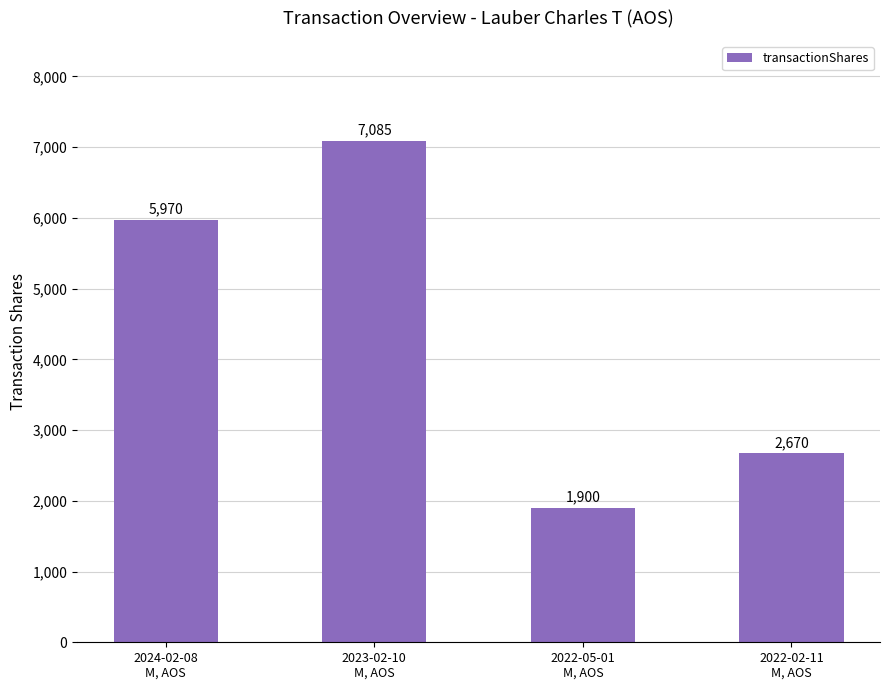

Rank the categories by value from highest to lowest.

2023-02-10
M, AOS, 2024-02-08
M, AOS, 2022-02-11
M, AOS, 2022-05-01
M, AOS